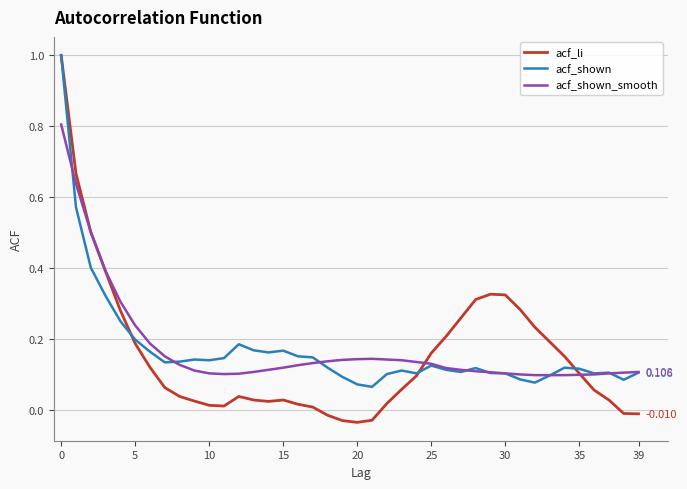

Which series has the widest spread of values?

acf_li